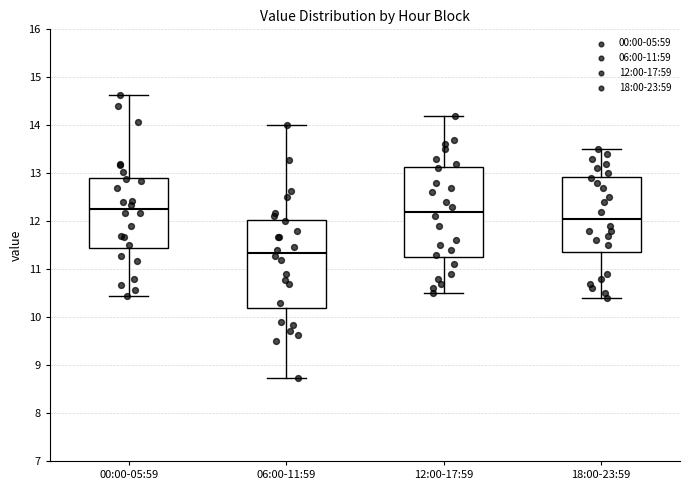

Reading left to right, read every box against the y-axis: the position of its median line, the range the box covers, and the ends of its whiskers. The values are not printed on the chart, so give them approximately, as read against the axis.

00:00-05:59: median 12.3, box 11.4 to 12.9, whiskers 10.4 to 14.6
06:00-11:59: median 11.3, box 10.2 to 12.0, whiskers 8.7 to 14.0
12:00-17:59: median 12.2, box 11.3 to 13.1, whiskers 10.5 to 14.2
18:00-23:59: median 12.1, box 11.4 to 12.9, whiskers 10.4 to 13.5